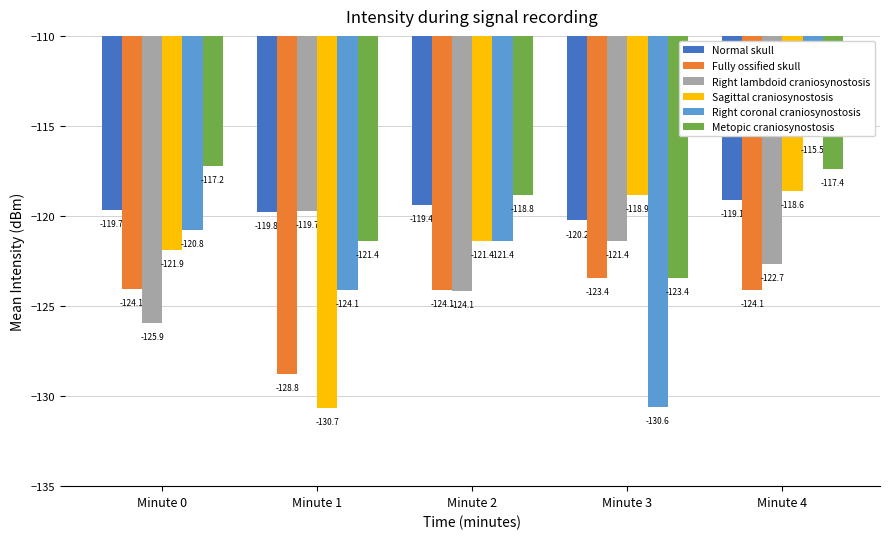

What is the sum of all Fully ossified skull values?

-624.5